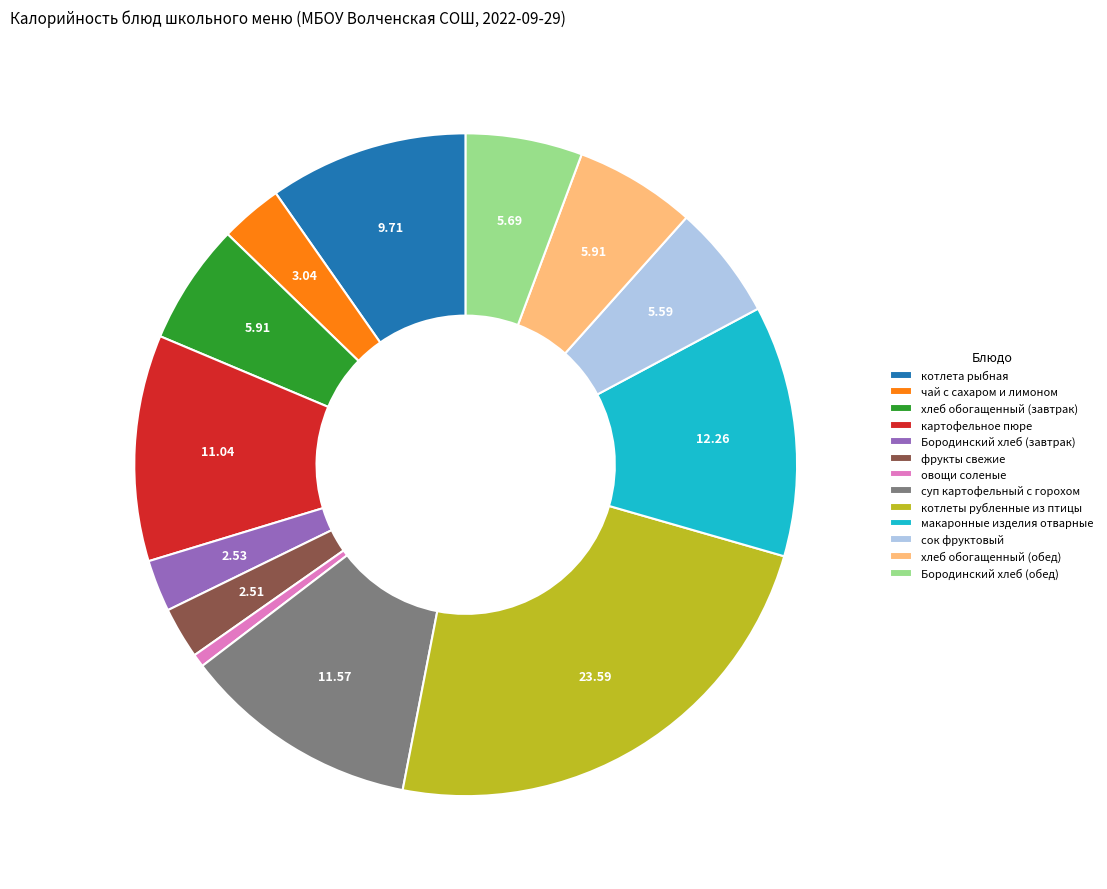

Count the number of slices in the pie.

13